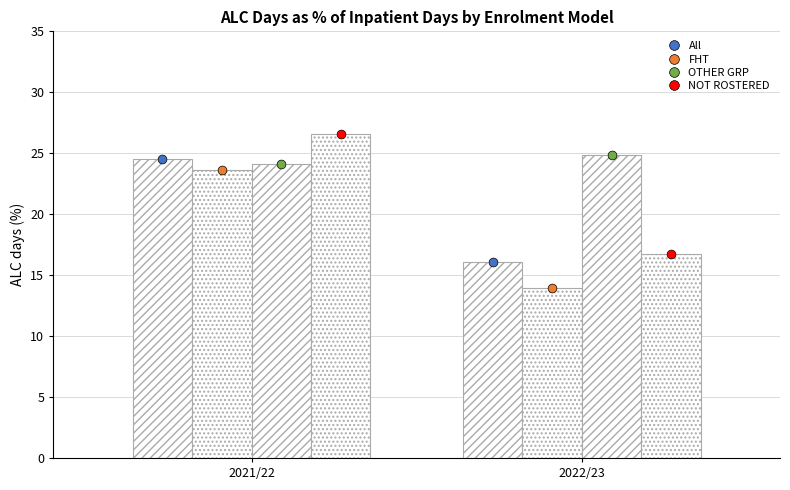

Which series contains the highest Y value?

NOT ROSTERED